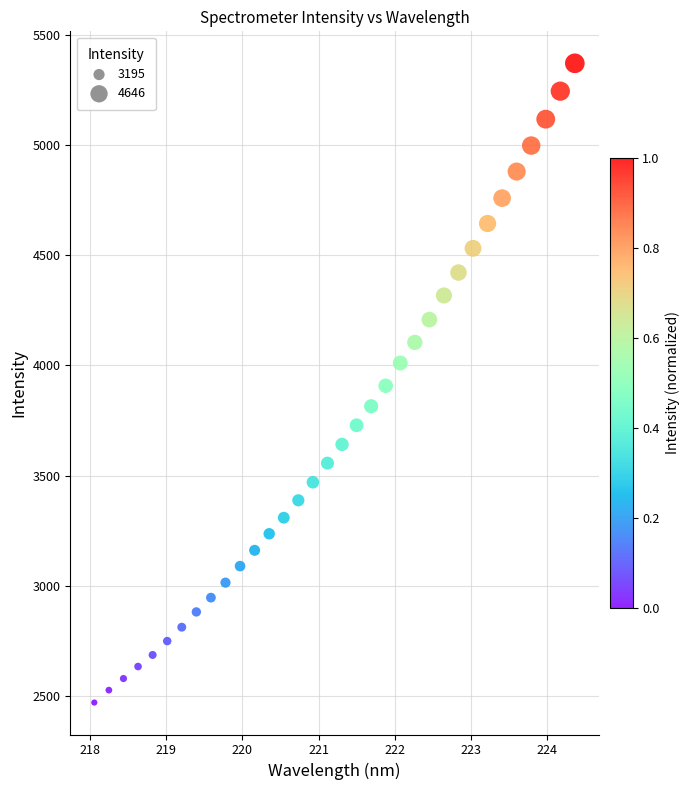

What is the range of Y values (max minus min)?

2901.4